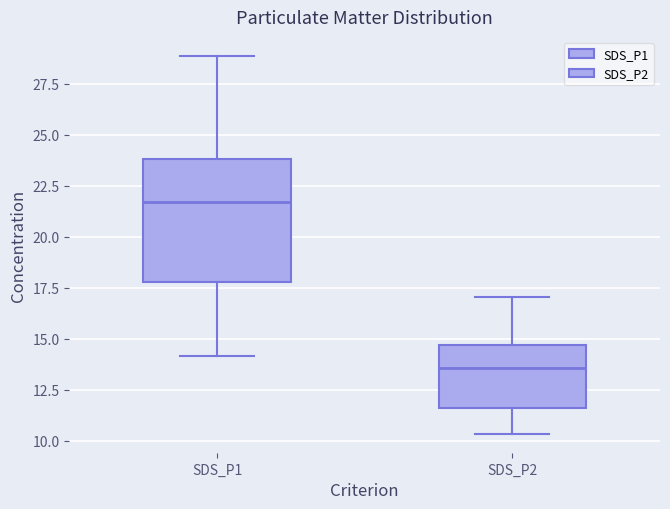

Which box's median line is the highest?

SDS_P1